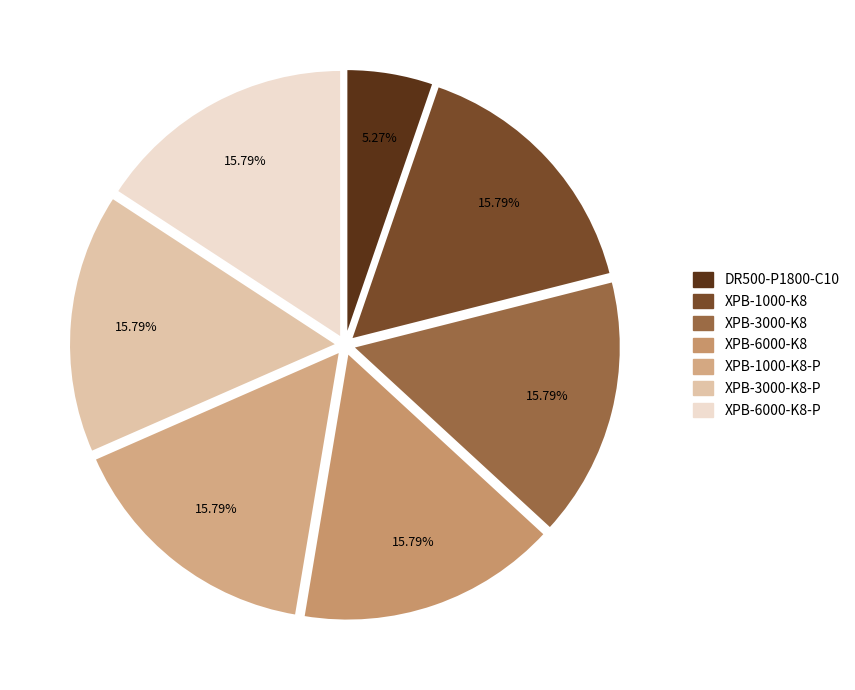

How many segments does this pie chart have?

7